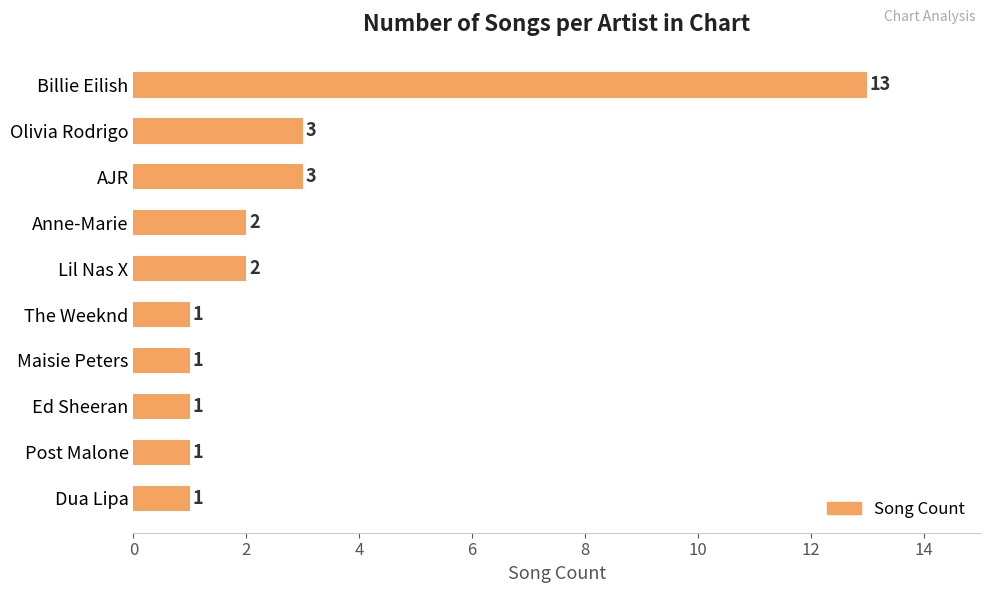

Reading top to bottom, extract all data points from this chart.

13	3	3	2	2	1	1	1	1	1